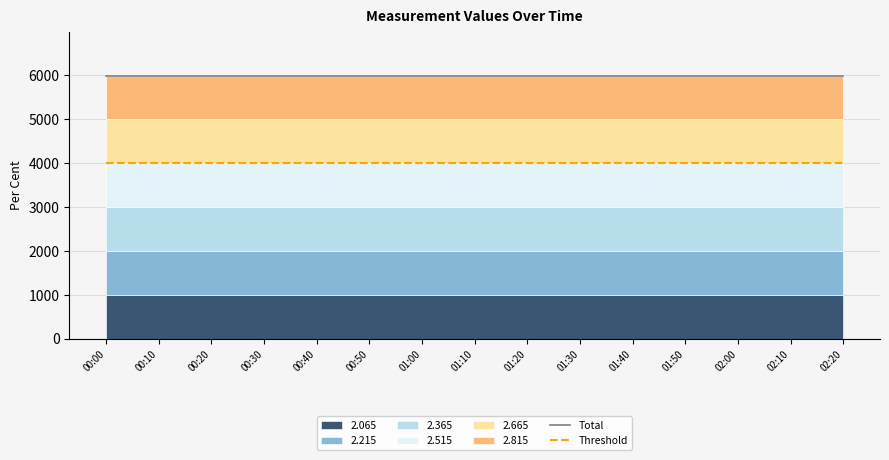

What is the label of the 2nd point from the left?

00:10